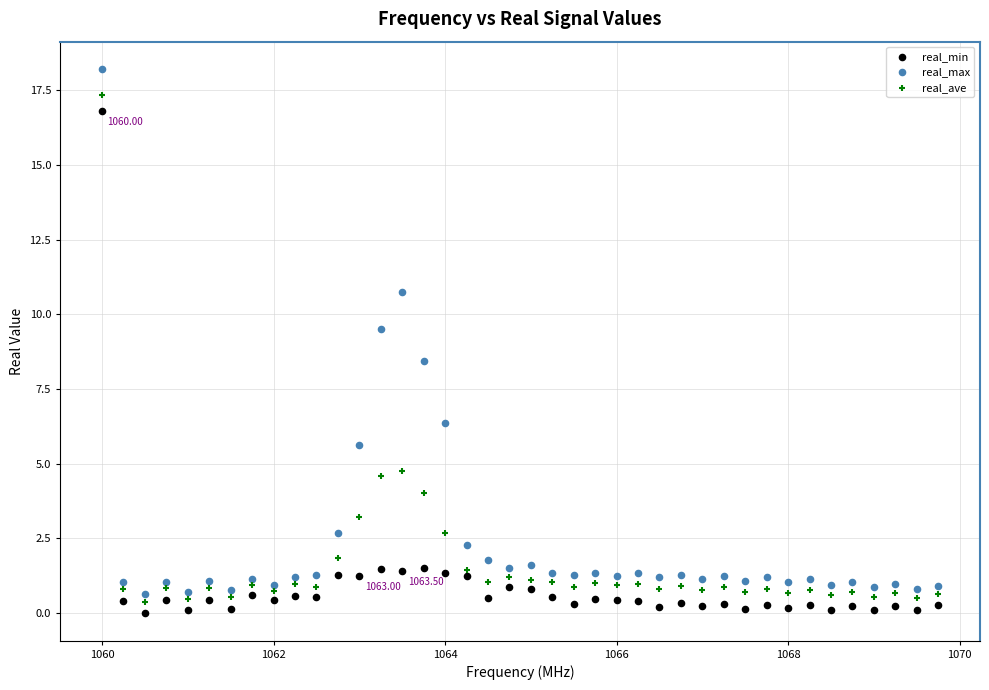

Which series reaches the minimum Y coordinate?

real_min